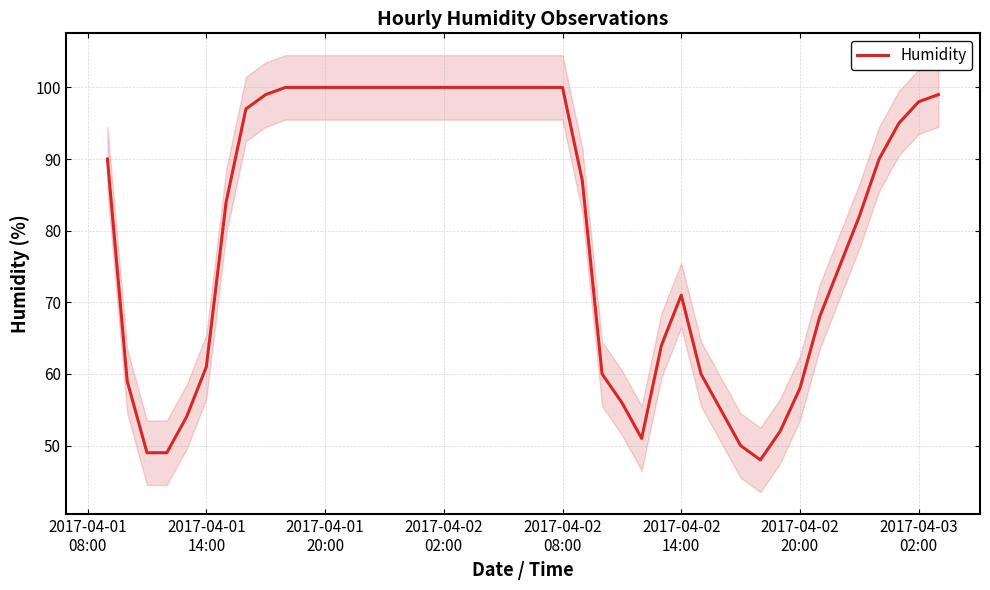

What is the highest value of the Humidity series?

100